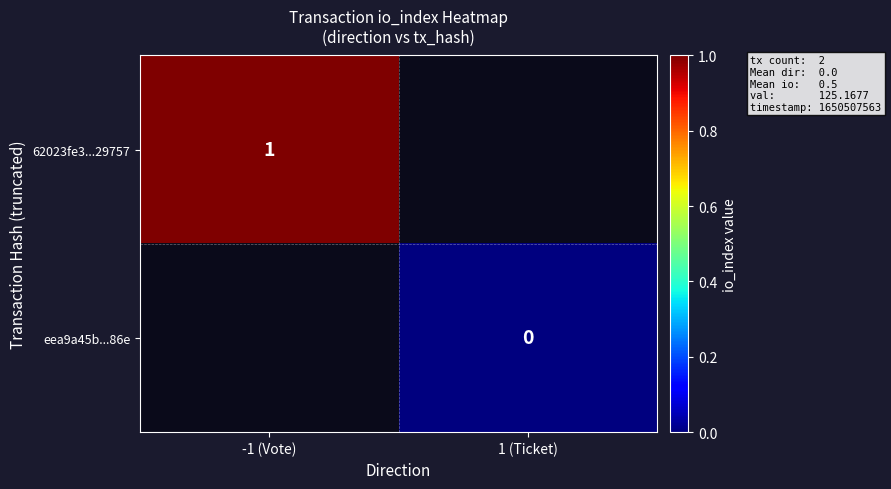

True or false: 62023fe3...29757 has a value of 1 at -1 (Vote).

True